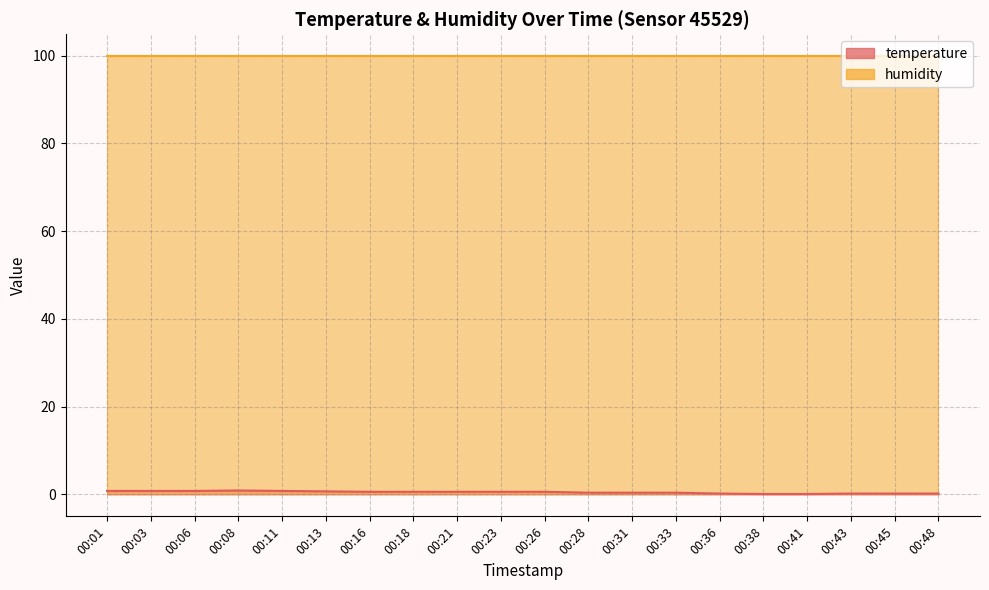

Which has a higher value, 00:36 or 00:06?

00:06